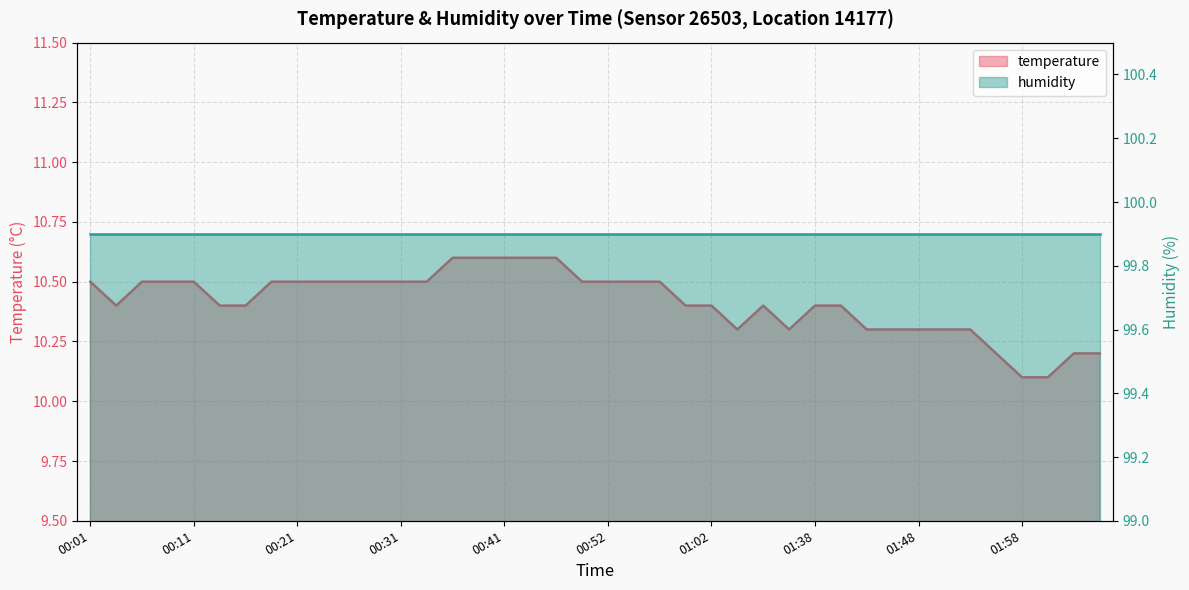

Count the values in the range 10 to 11.

40